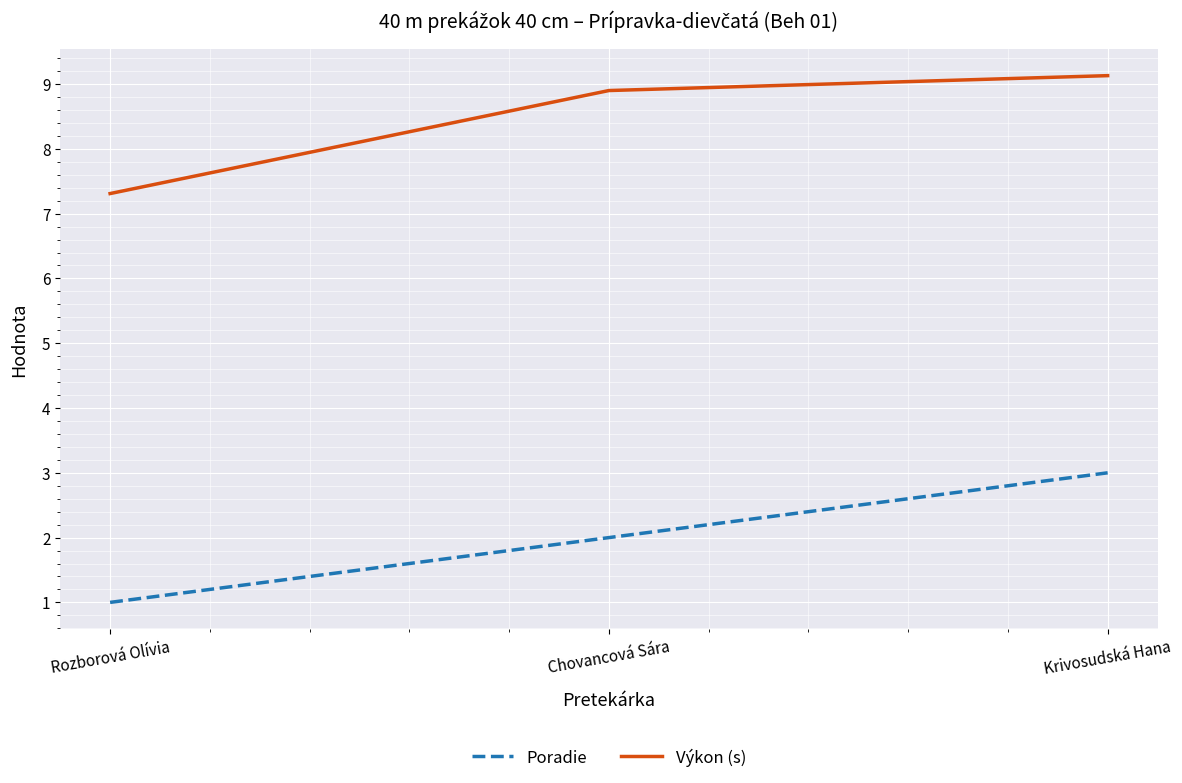

What is the difference between the highest and lowest values at Rozborová Olívia?

6.3